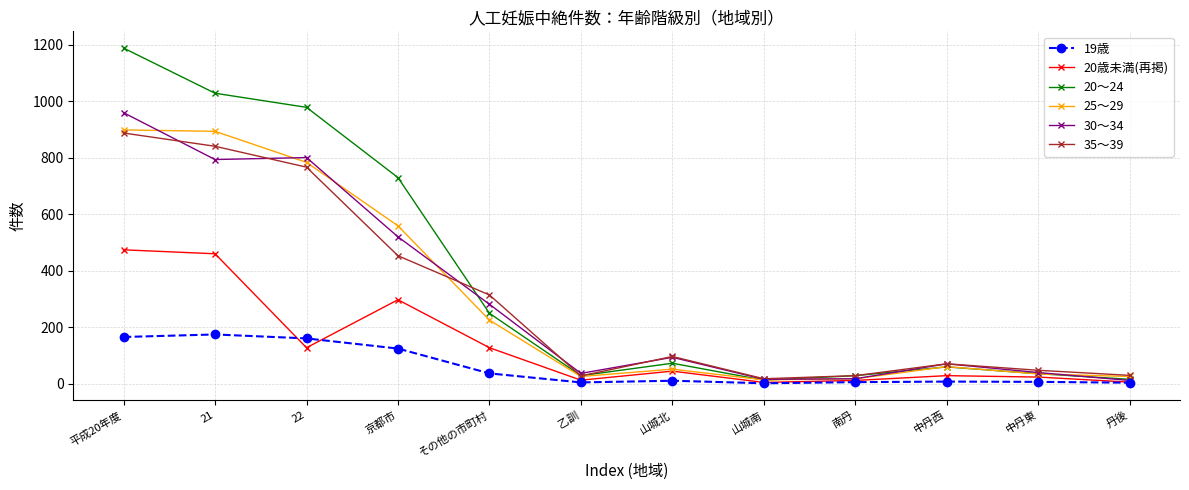

Which category has the highest value across all series?

平成20年度